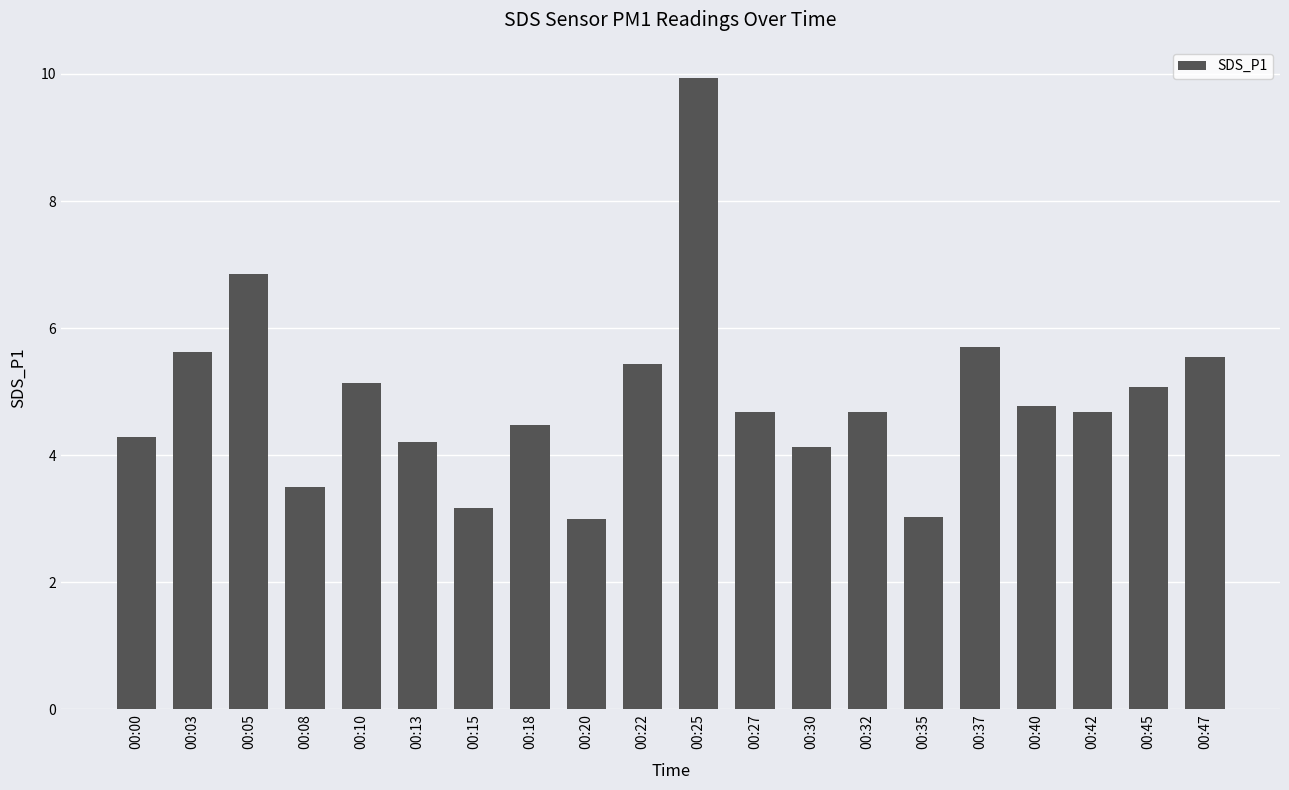

Does the chart contain any negative values?

No